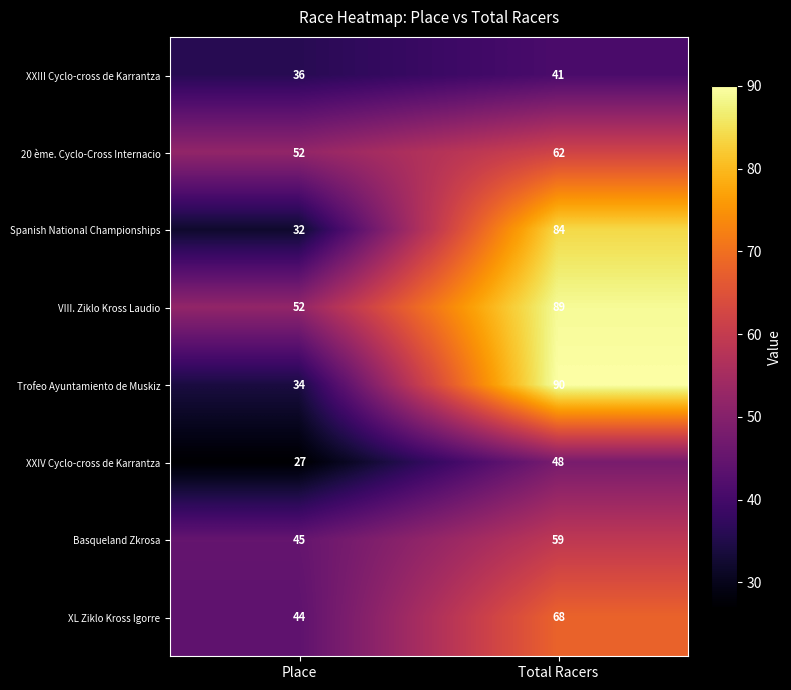

What is the difference between the maximum and minimum values in the VIII. Ziklo Kross Laudio series?

37